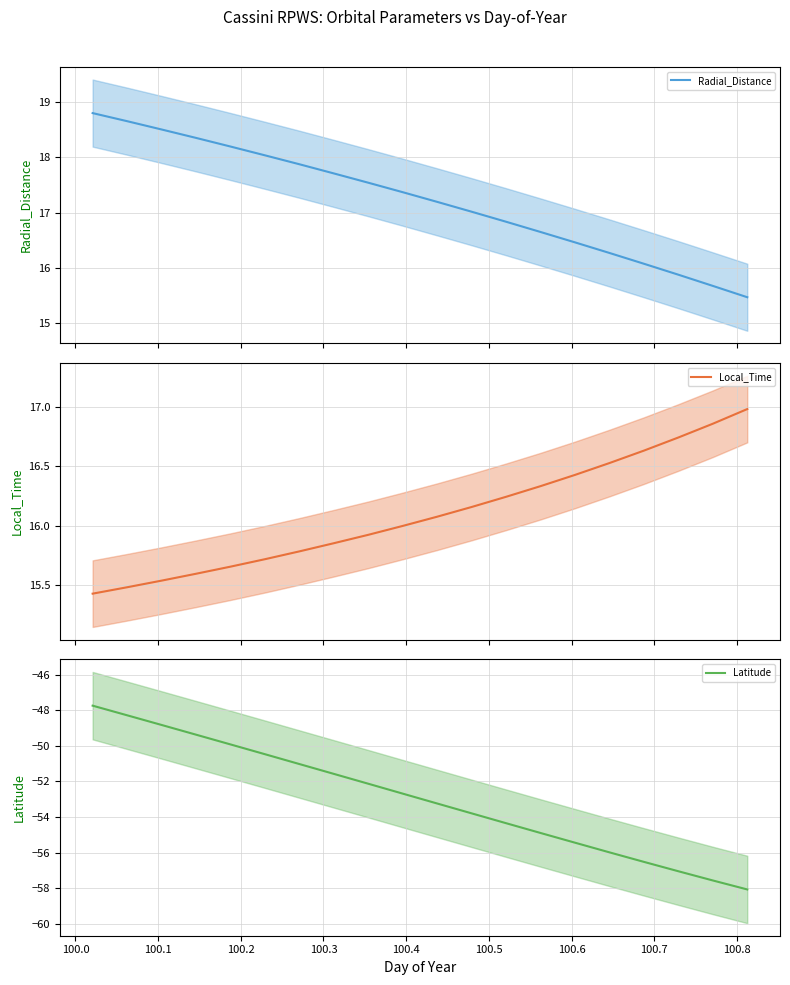

Is it true that Radial_Distance equals 18.7 at 100.0?

True